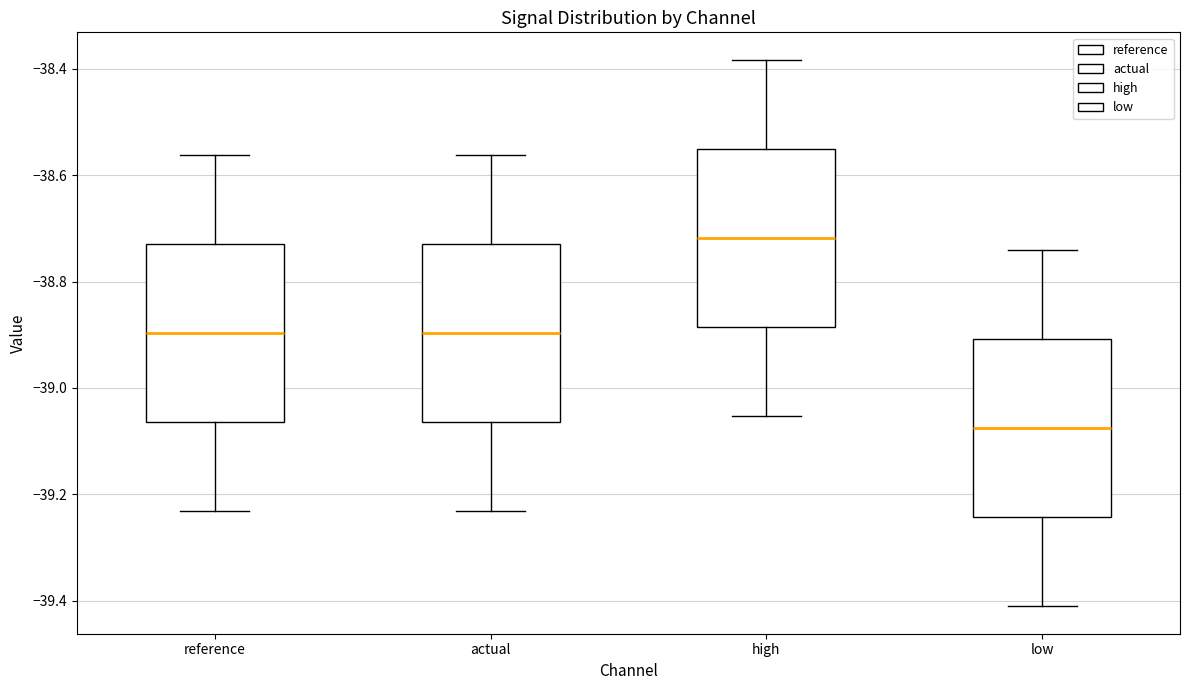

Reading left to right, read every box against the y-axis: the position of its median line, the range the box covers, and the ends of its whiskers. The values are not printed on the chart, so give them approximately, as read against the axis.

reference: median -38.90, box -39.06 to -38.72, whiskers -39.24 to -38.56
actual: median -38.90, box -39.06 to -38.72, whiskers -39.24 to -38.56
high: median -38.72, box -38.88 to -38.56, whiskers -39.06 to -38.38
low: median -39.08, box -39.24 to -38.90, whiskers -39.42 to -38.74